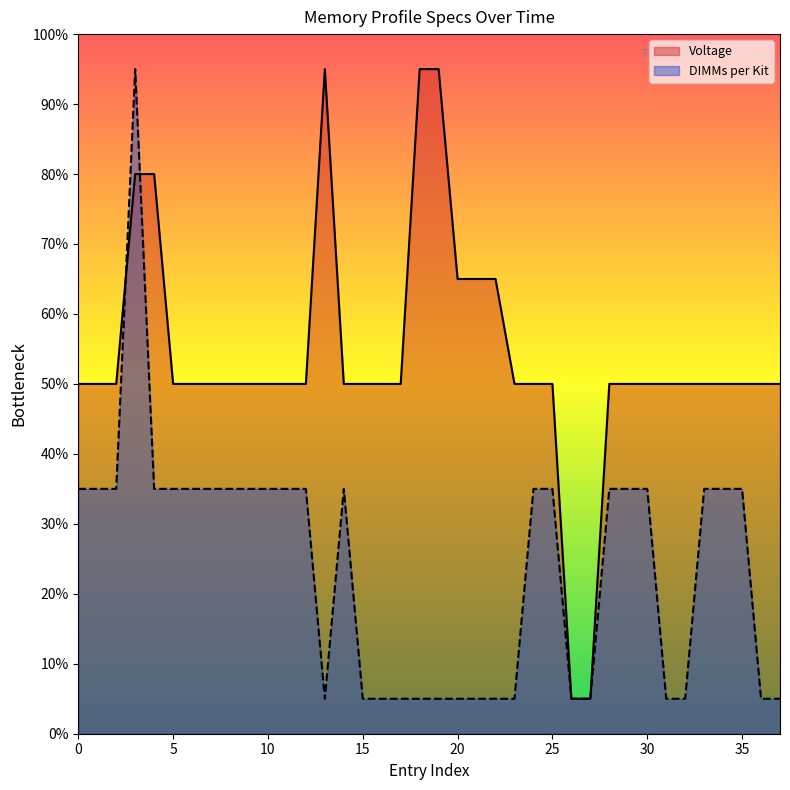

Between which two adjacent categories do DIMMs per Kit and Voltage first intersect?

2019.06.27 and 2019.06.27